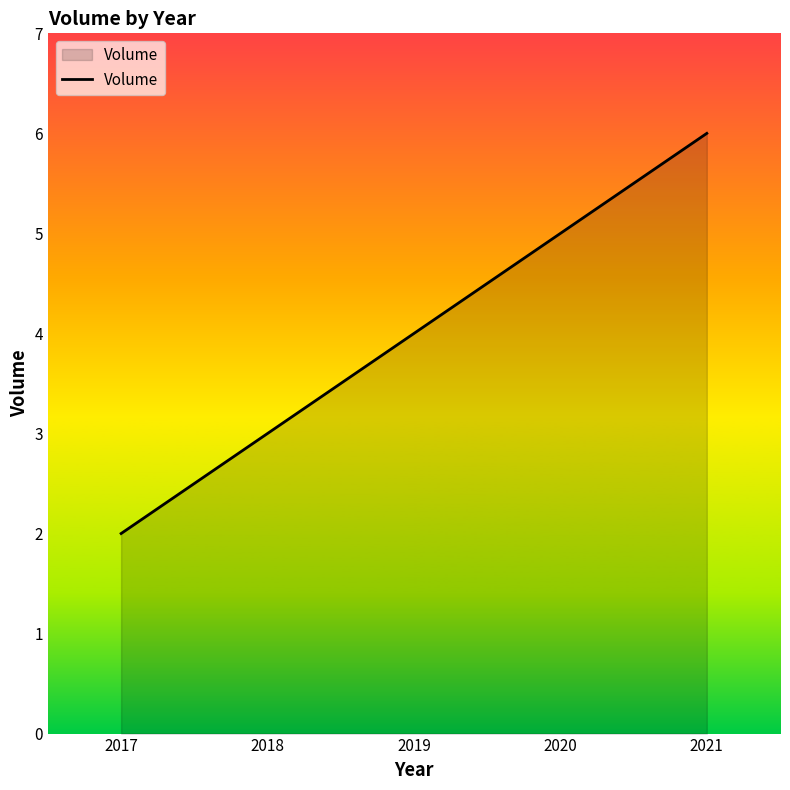

Between 2017 and 2021, which is larger?

2021